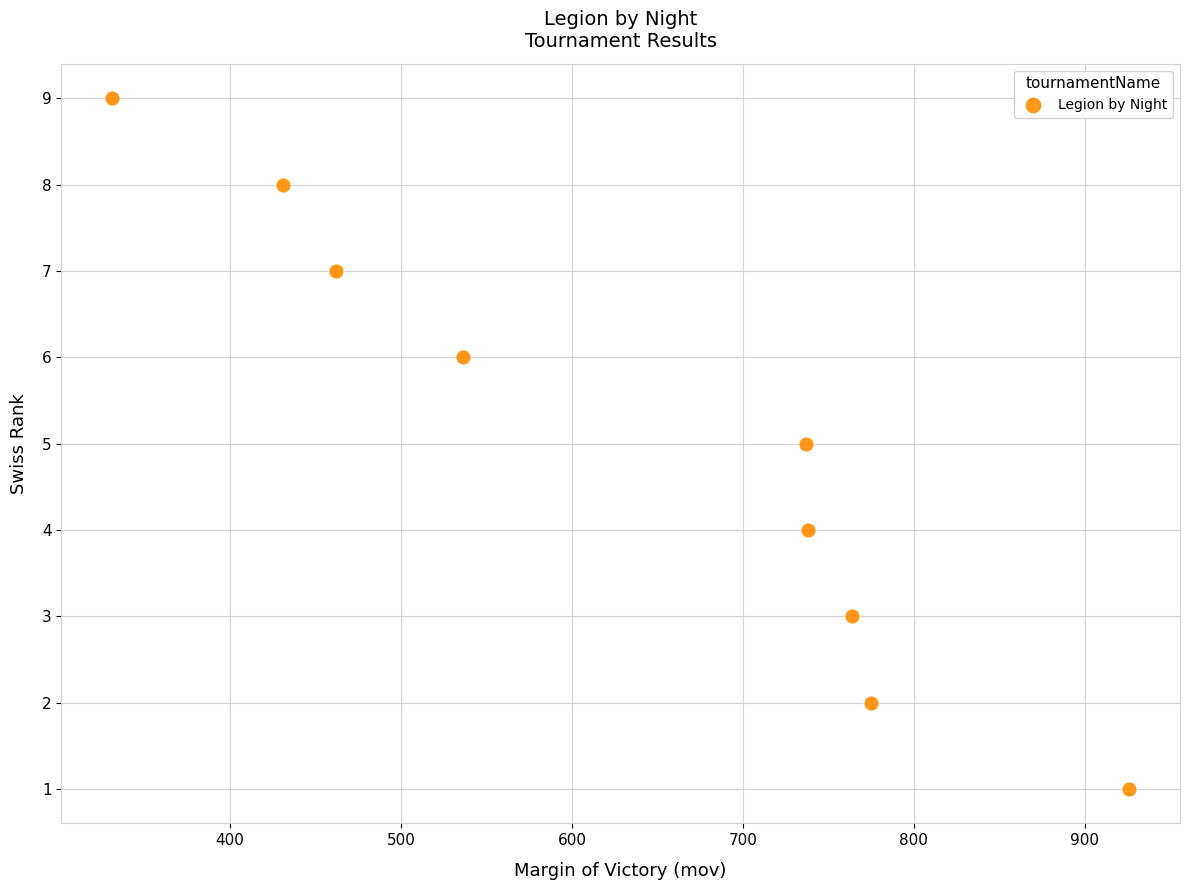

What is the average X value?

633